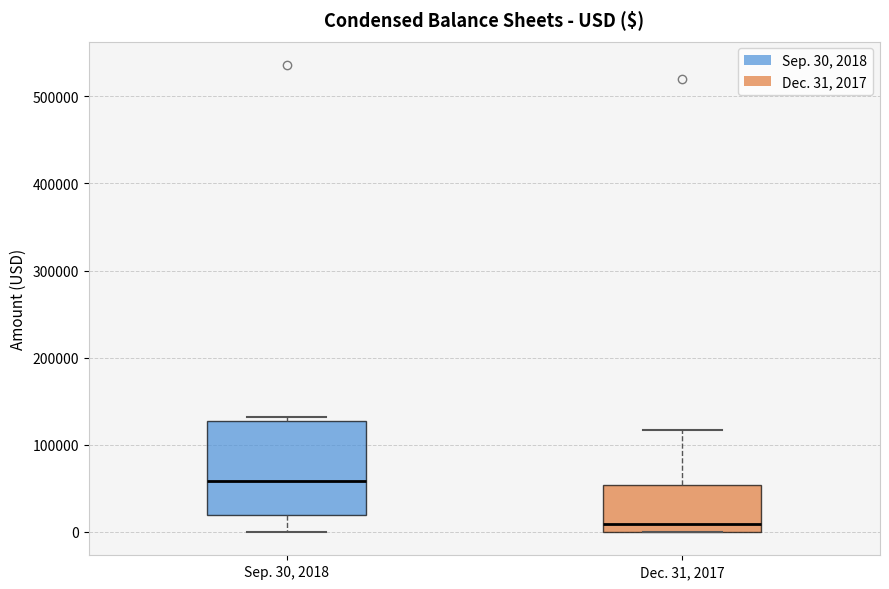

Which box is the tallest, from its lower edge to its upper edge?

Sep. 30, 2018